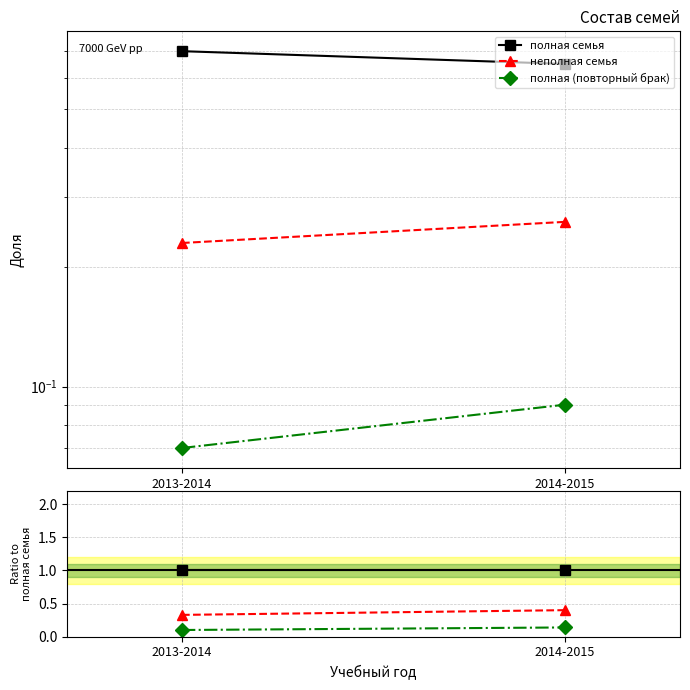

Rank the series by their maximum value, from lowest to highest.

полная (повторный брак), неполная семья, полная семья